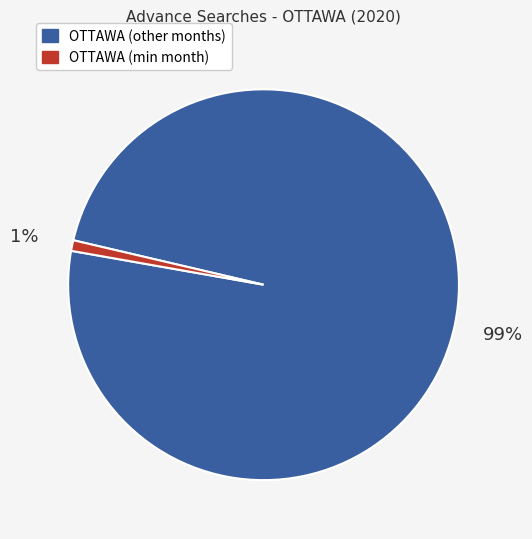

To the nearest percent, what is the difference between the largest and smallest slice percentages?

98%